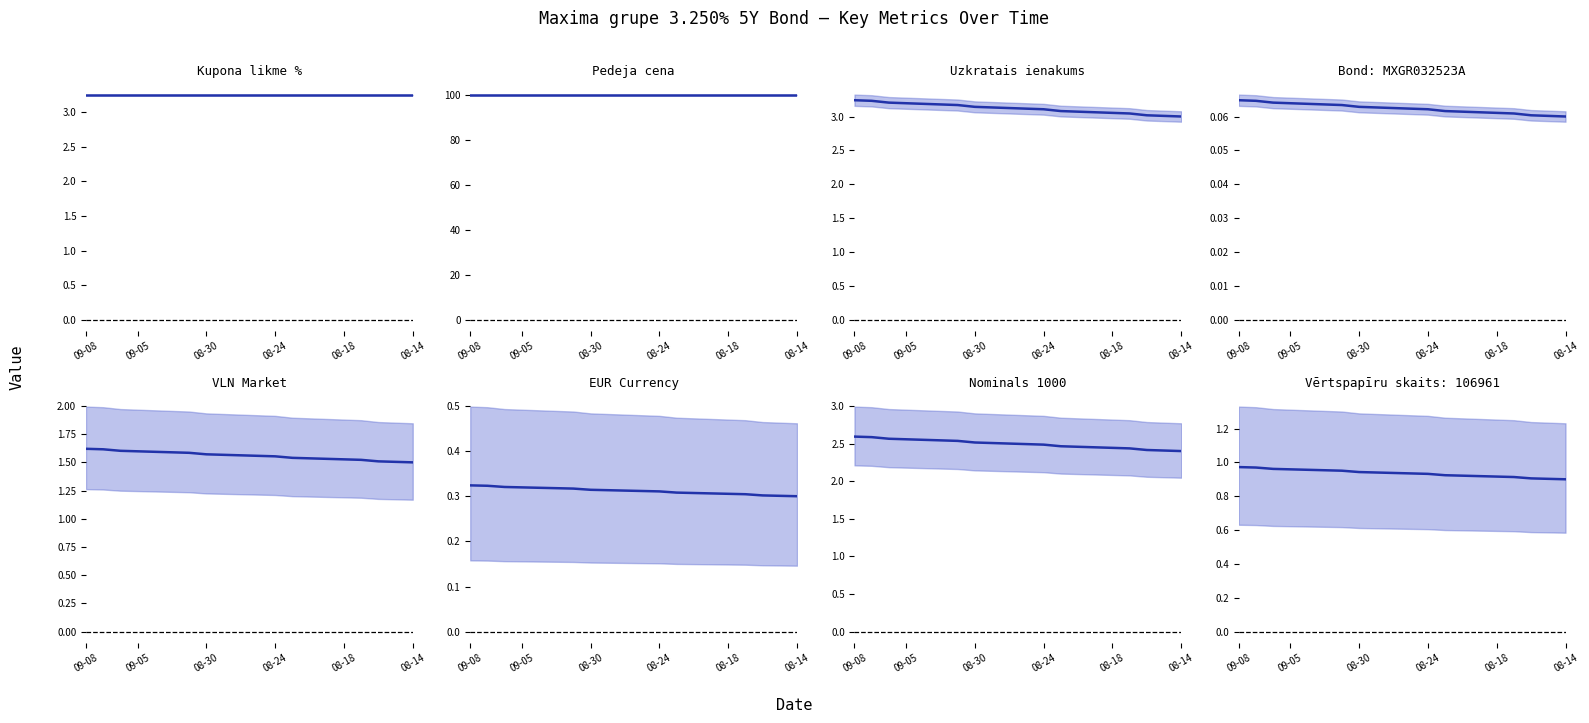

What is the value of the 2nd point from the left?

1.0